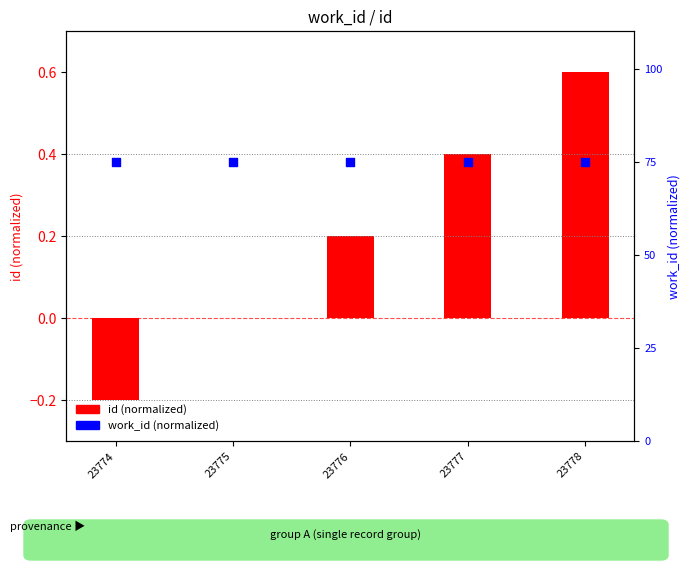

What are all the series names shown in the legend?

id (normalized), work_id (normalized)